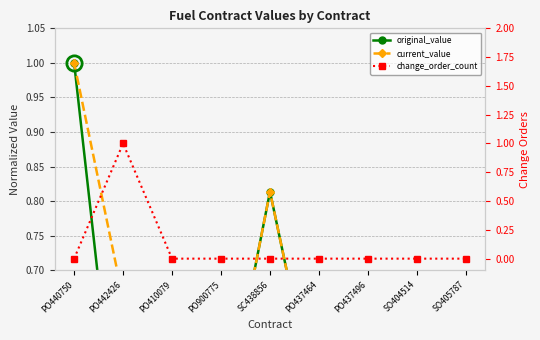

How many distinct data groups are displayed?

3